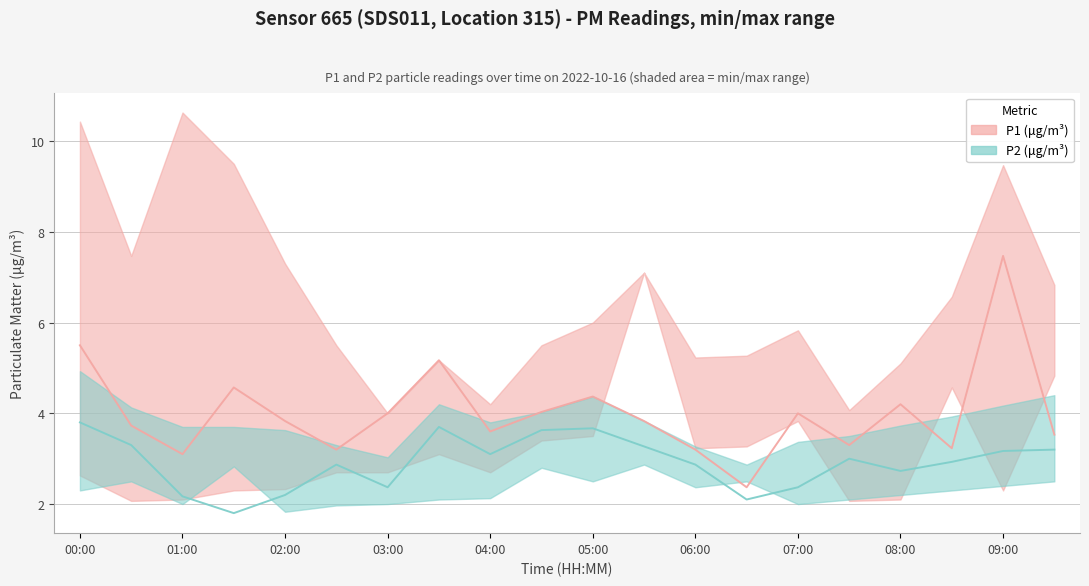

How many distinct data groups are displayed?

2